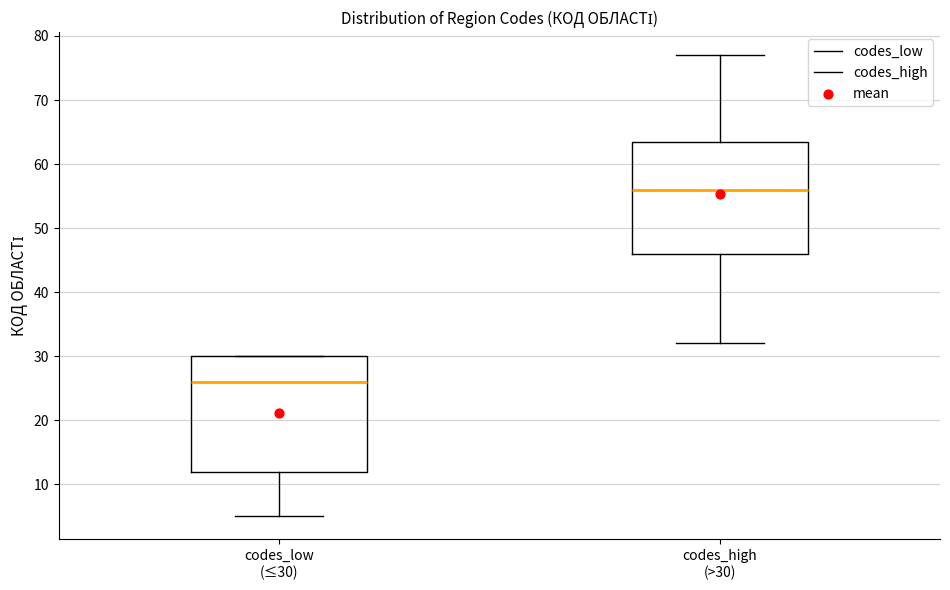

Which box has the lowest median line?

codes_low (≤30)